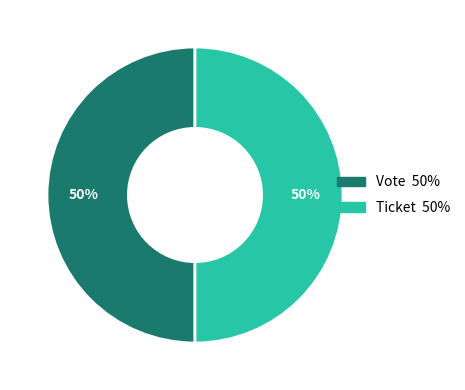

Combined, do Ticket and Vote account for over 50%?

Yes